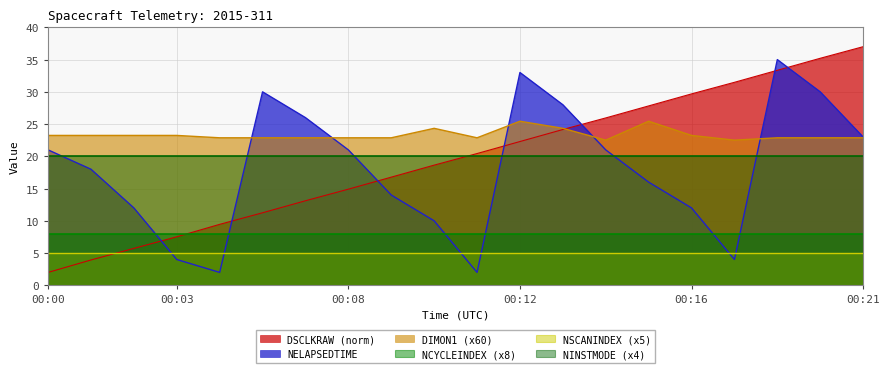

What is the highest value of the NELAPSEDTIME series?

35.0